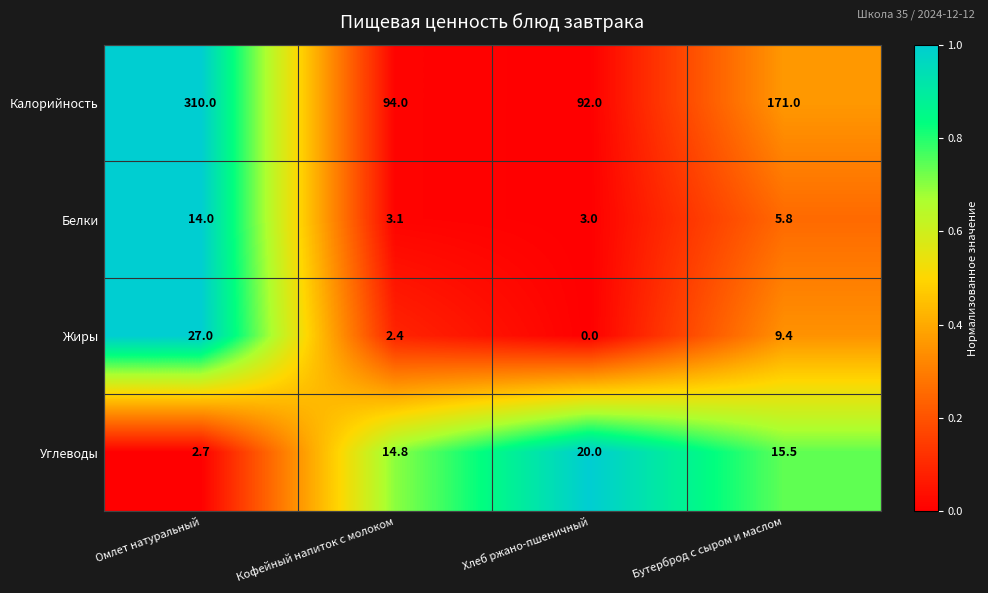

Which series changed the most between Омлет натуральный and Бутерброд с сыром и маслом?

Калорийность